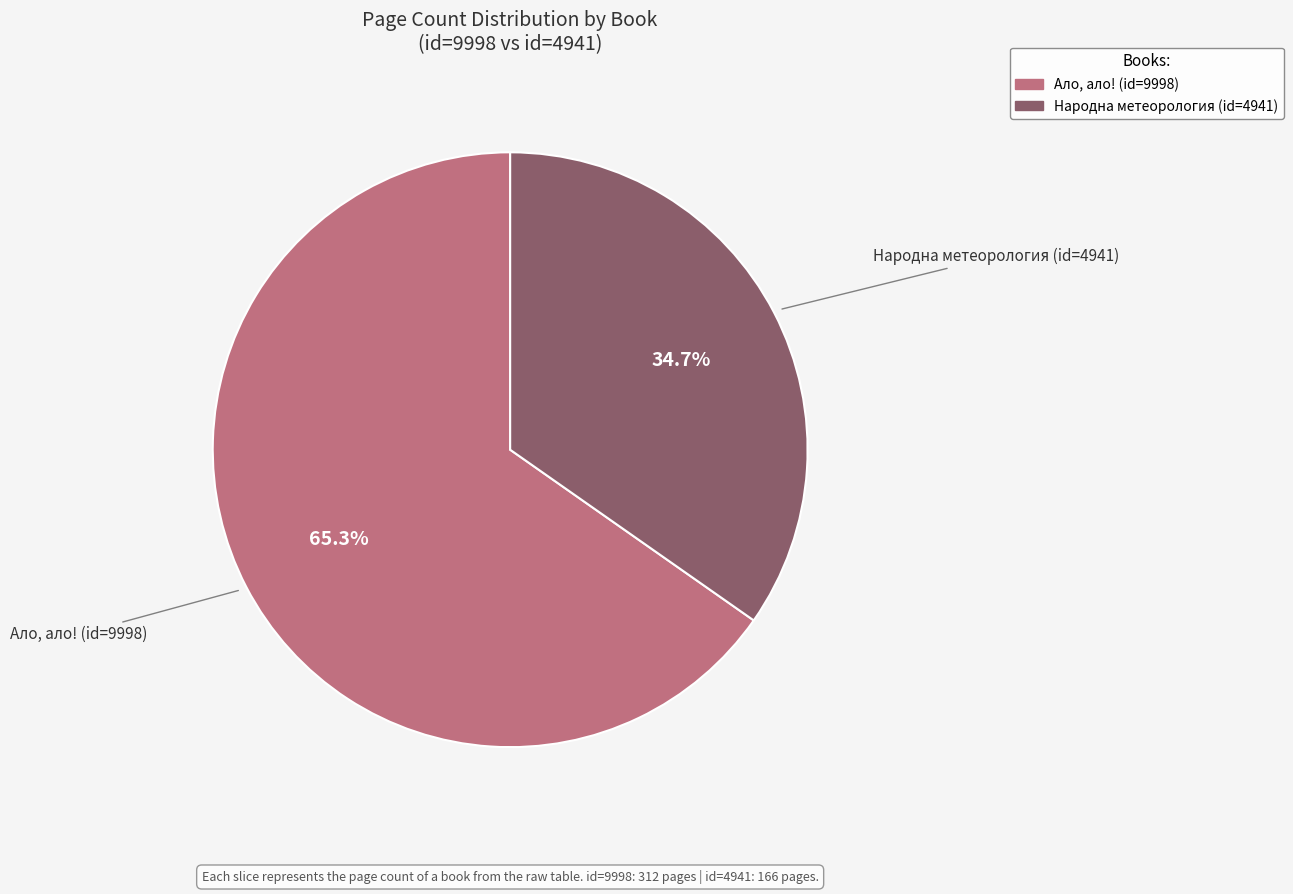

How many segments does this pie chart have?

2